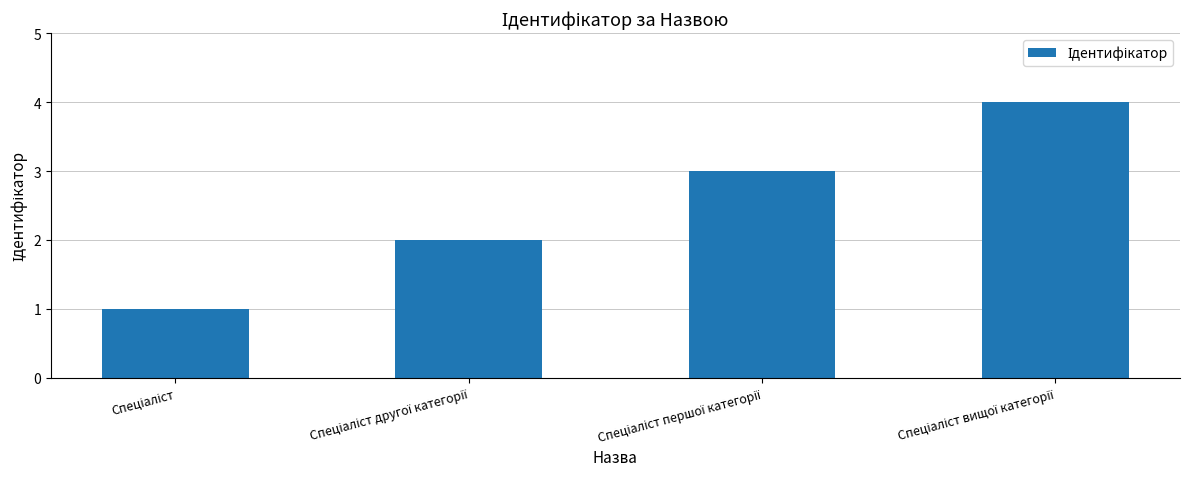

How many data points are less than 3?

2